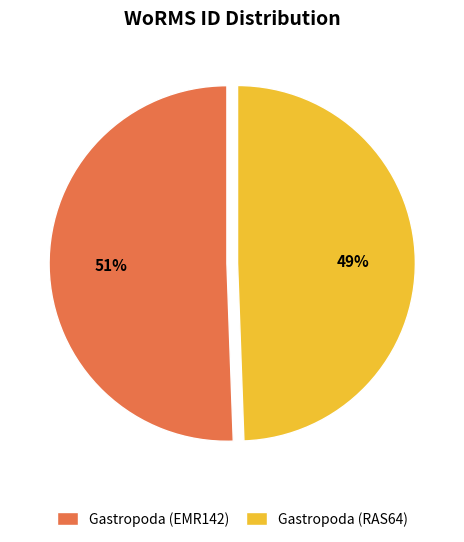

Rank the categories by value from highest to lowest.

Gastropoda (EMR142), Gastropoda (RAS64)